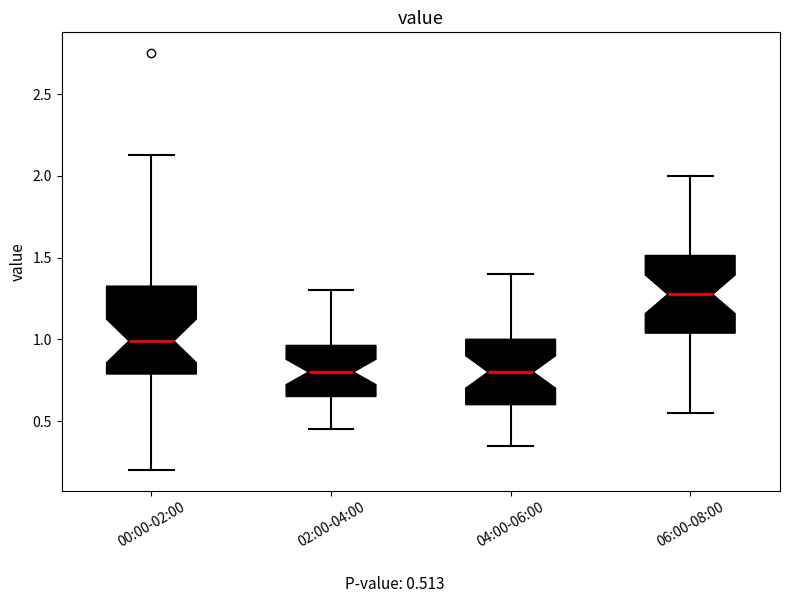

Which box's median line is the highest?

06:00-08:00